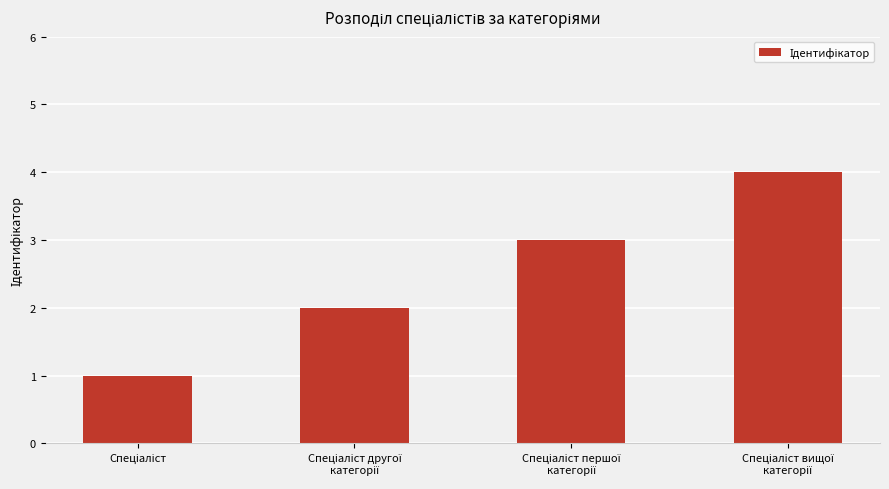

What is the sum of all values?

10